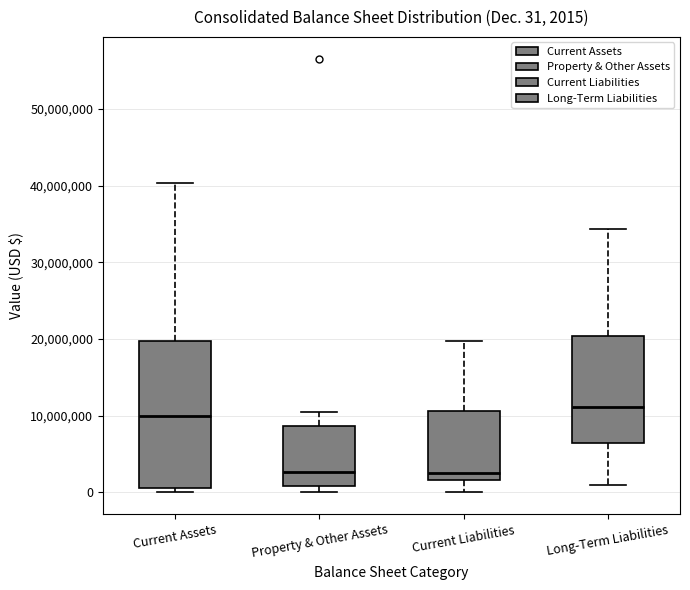

Which box is the tallest, from its lower edge to its upper edge?

Current Assets